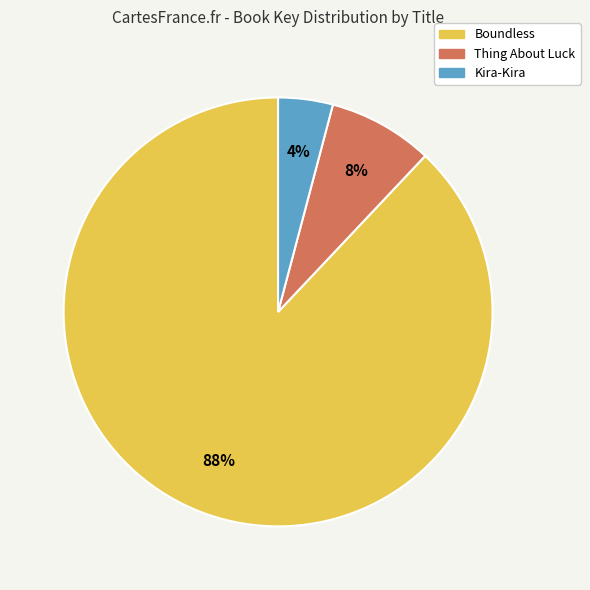

Between Boundless and Kira-Kira, which is larger?

Boundless